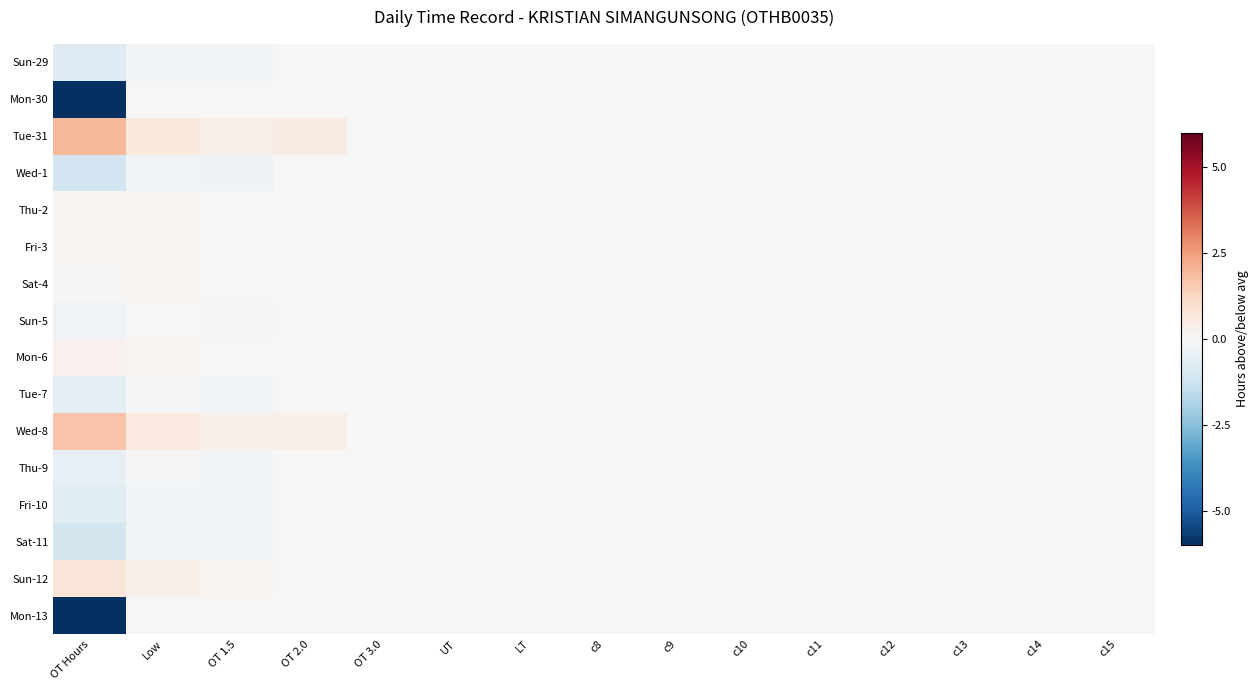

How many distinct data groups are displayed?

16